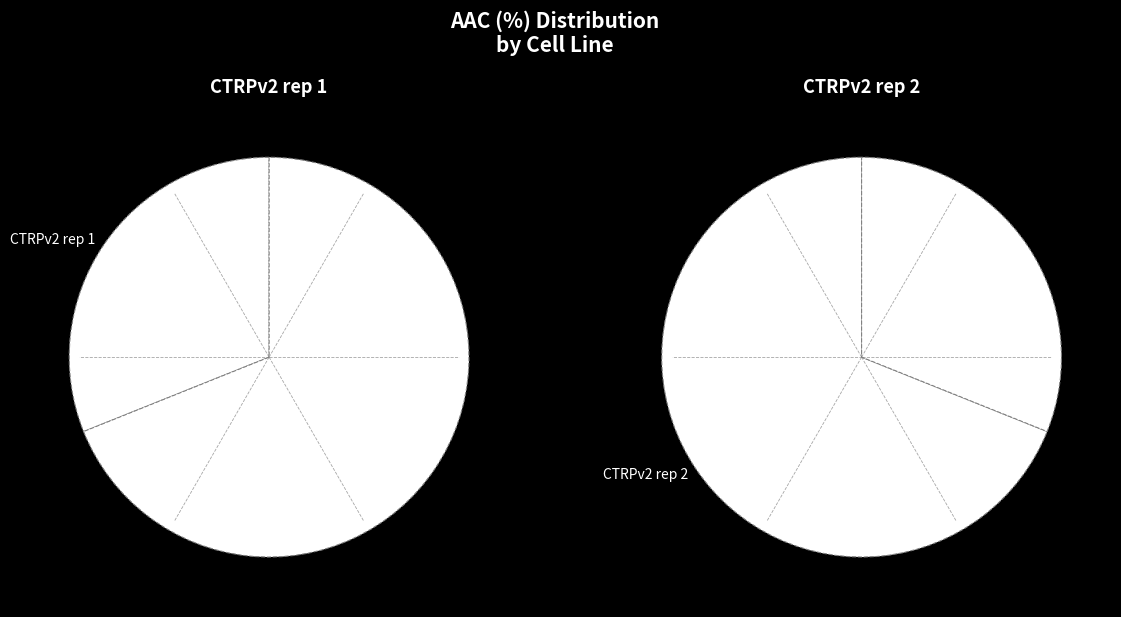

To the nearest percent, what is the difference between the CTRPv2 rep 1 and CTRPv2 rep 2 slice percentages?

38%